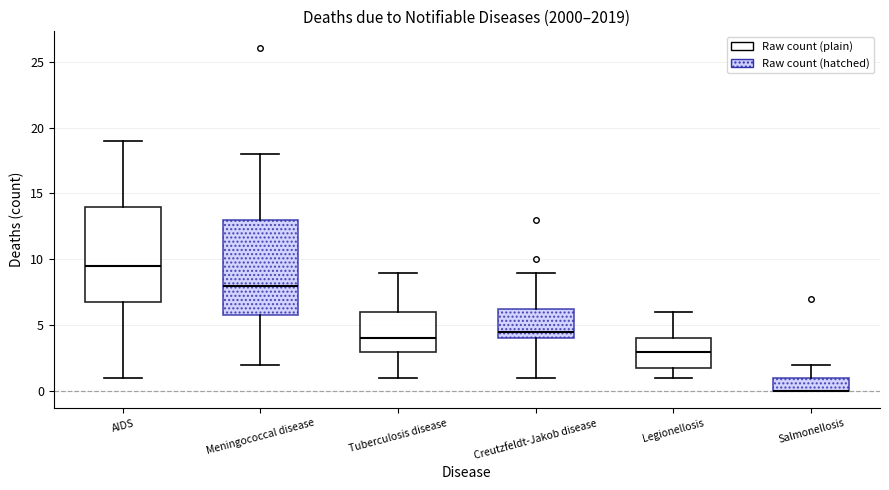

Reading left to right, read every box against the y-axis: the position of its median line, the range the box covers, and the ends of its whiskers. The values are not printed on the chart, so give them approximately, as read against the axis.

AIDS: median 9.5, box 7.0 to 14.0, whiskers 1.0 to 19.0
Meningococcal disease: median 8.0, box 6.0 to 13.0, whiskers 2.0 to 18.0
Tuberculosis disease: median 4.0, box 3.0 to 6.0, whiskers 1.0 to 9.0
Creutzfeldt-Jakob disease: median 4.5, box 4.0 to 6.5, whiskers 1.0 to 9.0
Legionellosis: median 3.0, box 2.0 to 4.0, whiskers 1.0 to 6.0
Salmonellosis: median 0.0 (drawn on the box's lower edge), box 0.0 to 1.0, whiskers 0.0 to 2.0